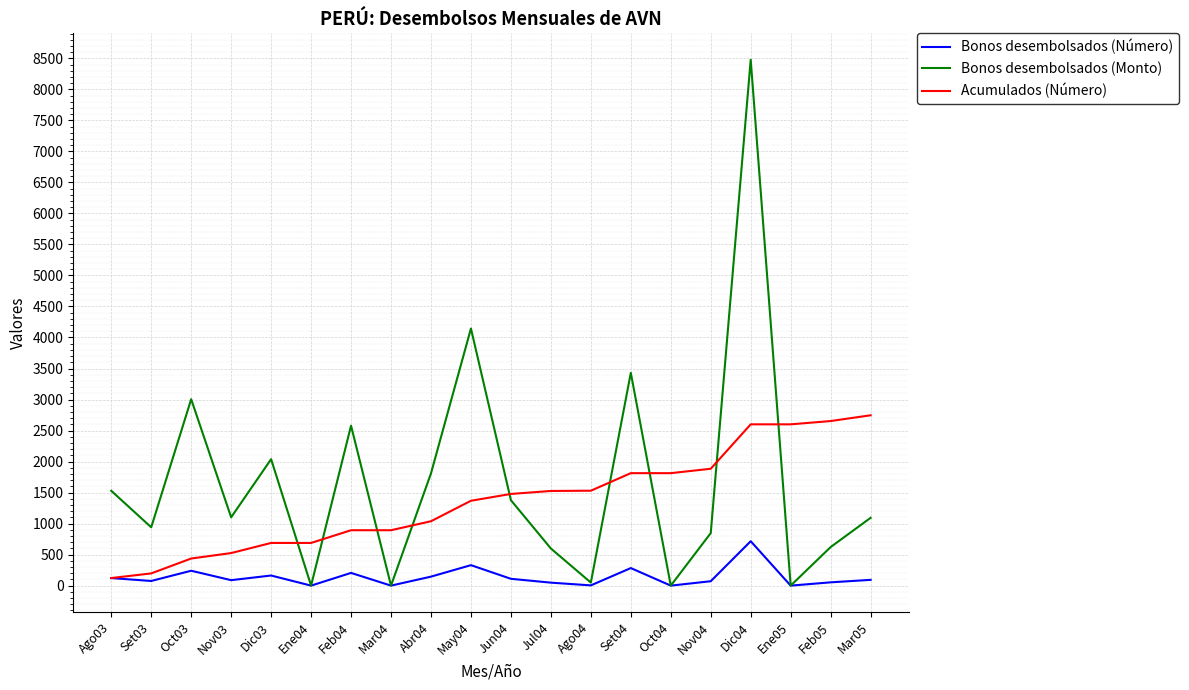

After their last crossing, which series has the higher values: Acumulados (Número) or Bonos desembolsados (Monto)?

Acumulados (Número)